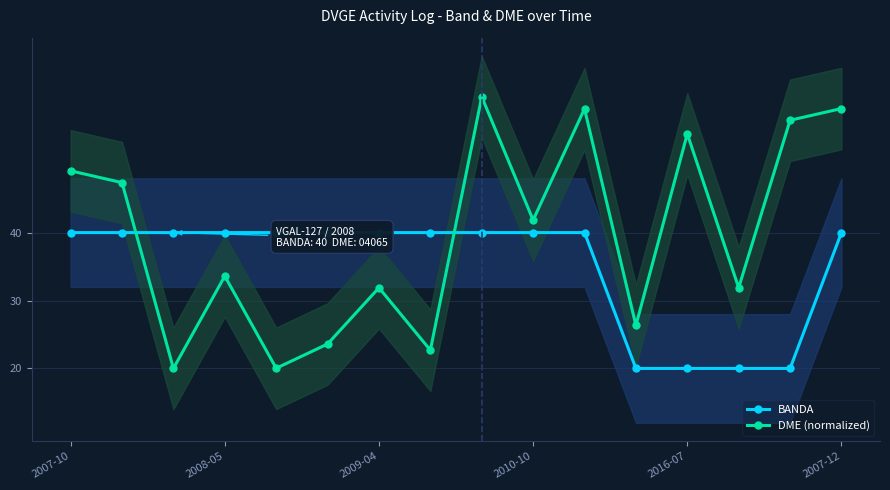

What are all the series names shown in the legend?

BANDA, DME (normalized)